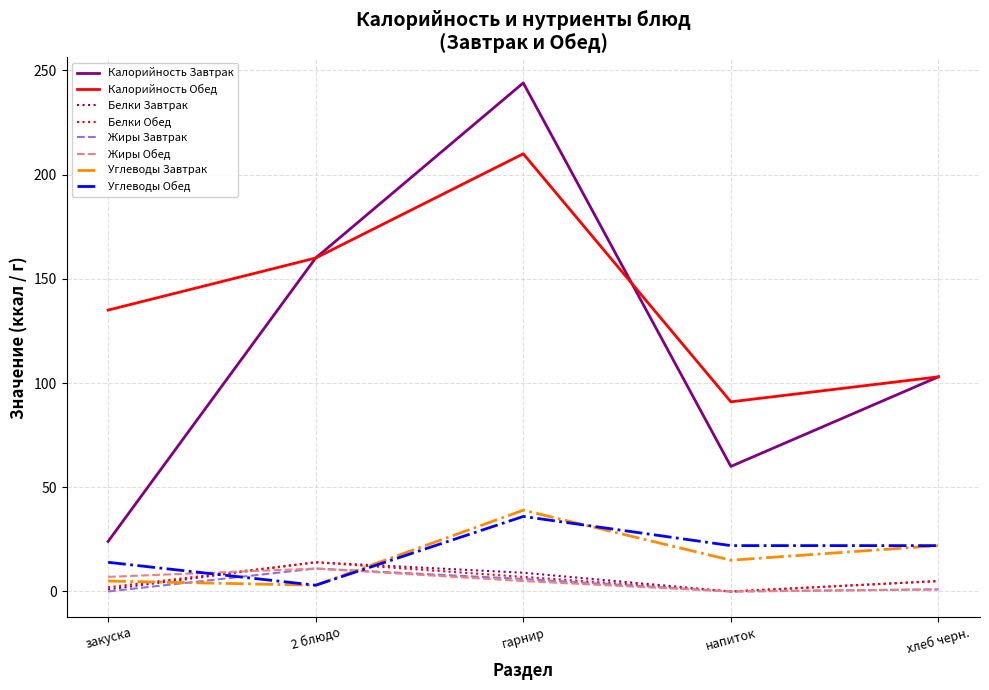

The value of Углеводы Обед at гарнир is 36. True or false?

True